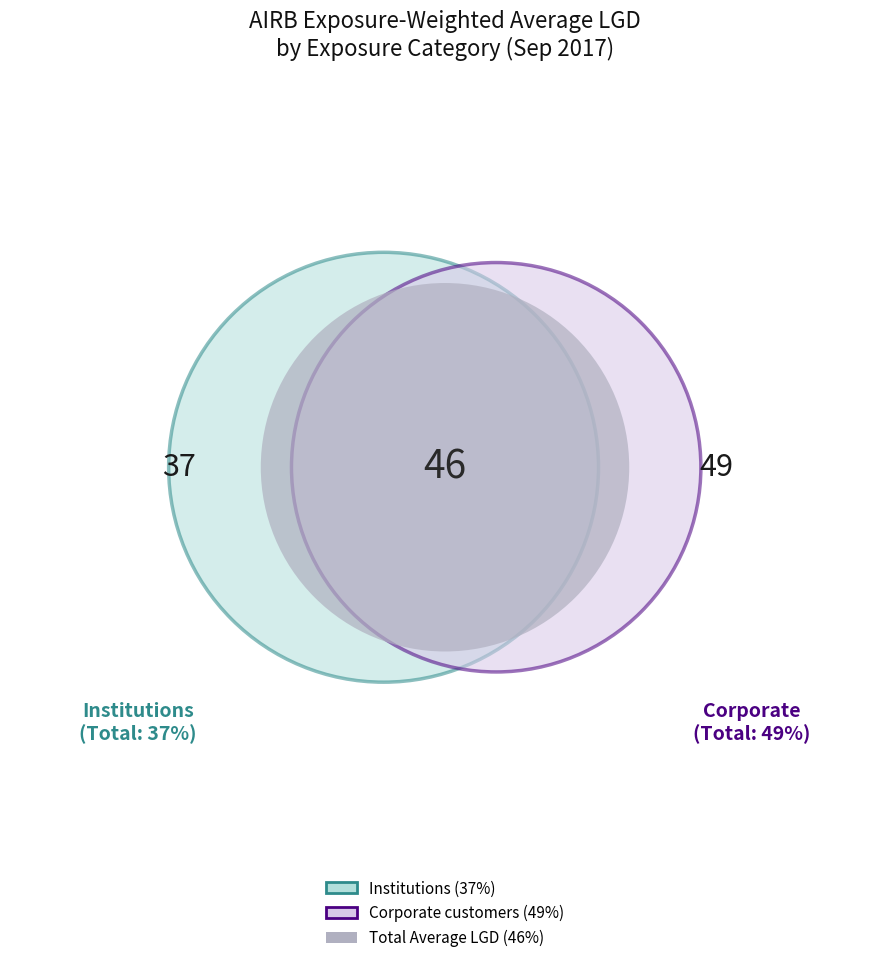

Is there any slice that represents more than half of the pie?

No